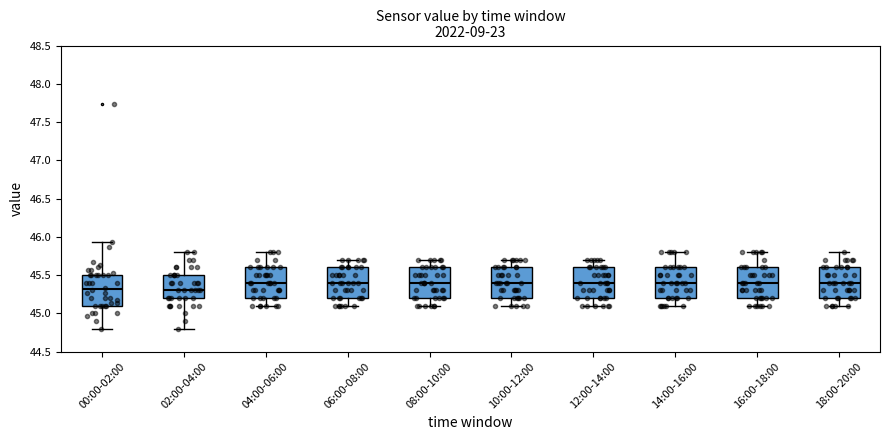

Where does the median line of the box for 06:00-08:00 sit on the y-axis? The values are not printed on the chart, so give them approximately, as read against the axis.

45.40